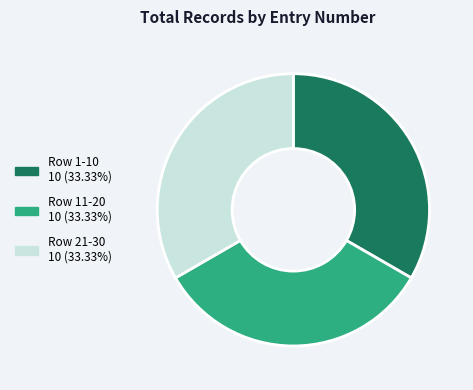

Does any single category account for the majority?

No